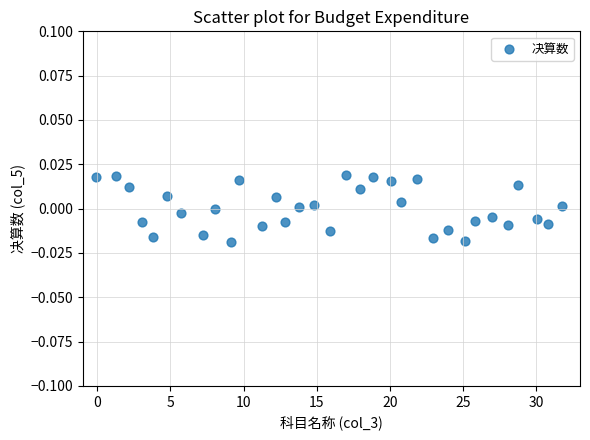

What is the range of X values (max minus min)?

31.8